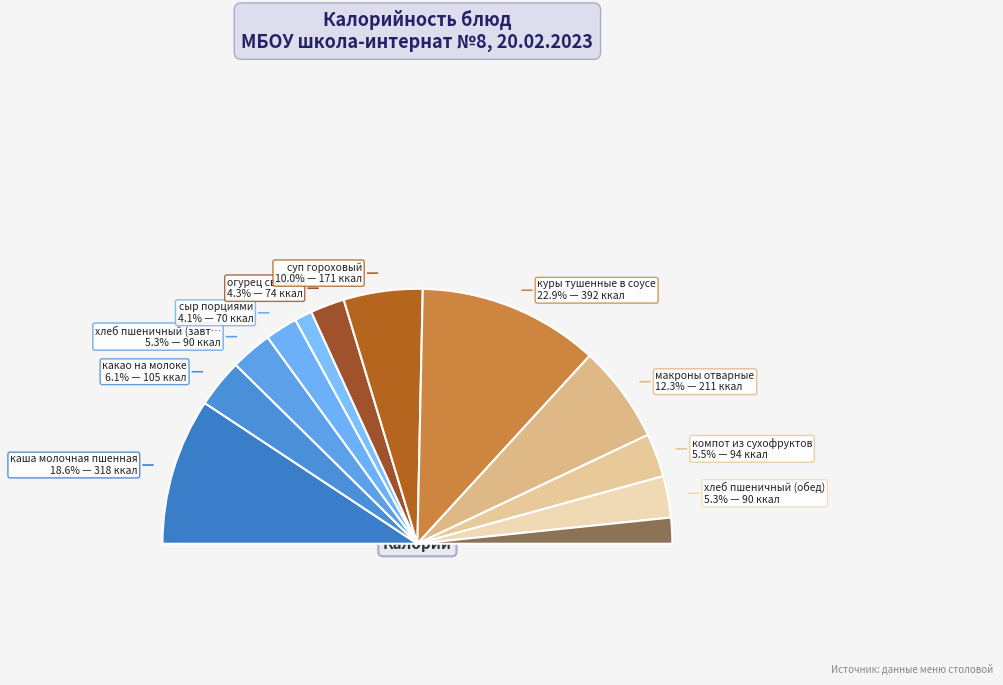

Count the number of slices in the pie.

12